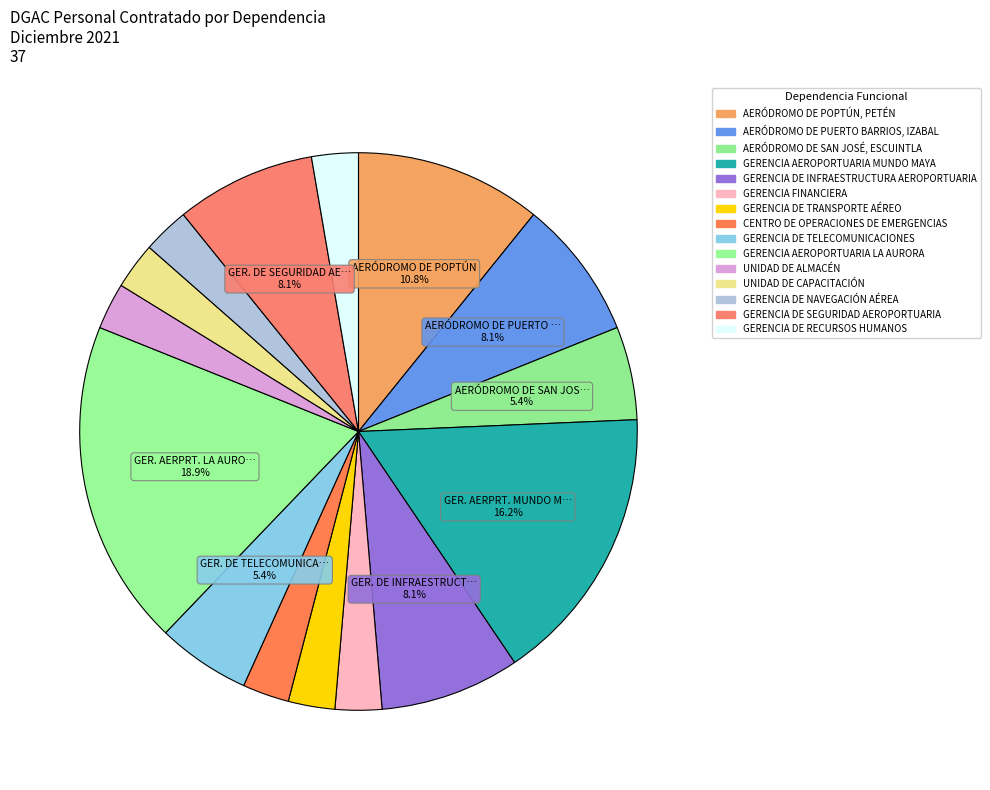

Rank the categories by value from highest to lowest.

GERENCIA AEROPORTUARIA LA AURORA, GERENCIA AEROPORTUARIA MUNDO MAYA, AERÓDROMO DE POPTÚN, PETÉN, AERÓDROMO DE PUERTO BARRIOS, IZABAL, GERENCIA DE INFRAESTRUCTURA AEROPORTUARIA, GERENCIA DE SEGURIDAD AEROPORTUARIA, AERÓDROMO DE SAN JOSÉ, ESCUINTLA, GERENCIA DE TELECOMUNICACIONES, GERENCIA FINANCIERA, GERENCIA DE TRANSPORTE AÉREO, CENTRO DE OPERACIONES DE EMERGENCIAS, UNIDAD DE ALMACÉN, UNIDAD DE CAPACITACIÓN, GERENCIA DE NAVEGACIÓN AÉREA, GERENCIA DE RECURSOS HUMANOS